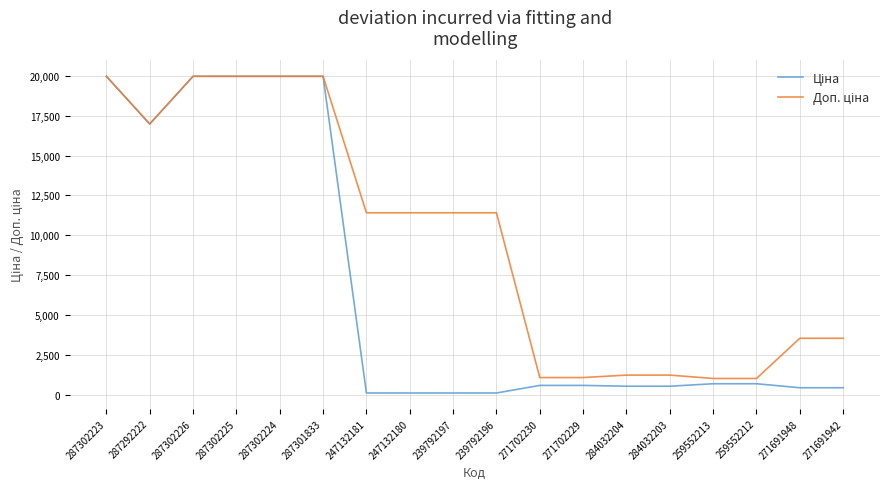

At how many categories does at least one series exceed 19658?

5